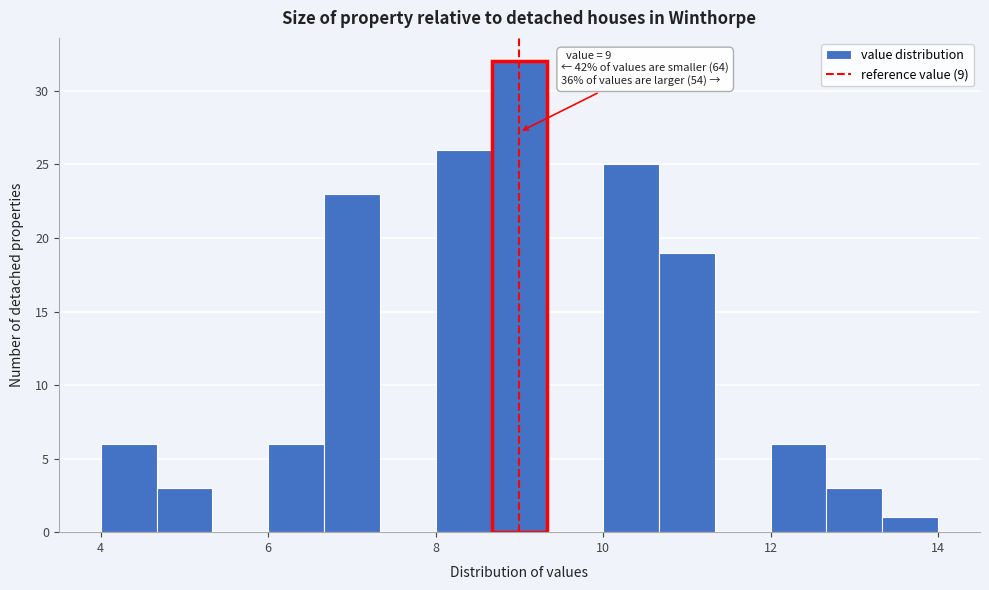

Read against the x-axis, roughly where is the centre of the tallest bar?

9.0